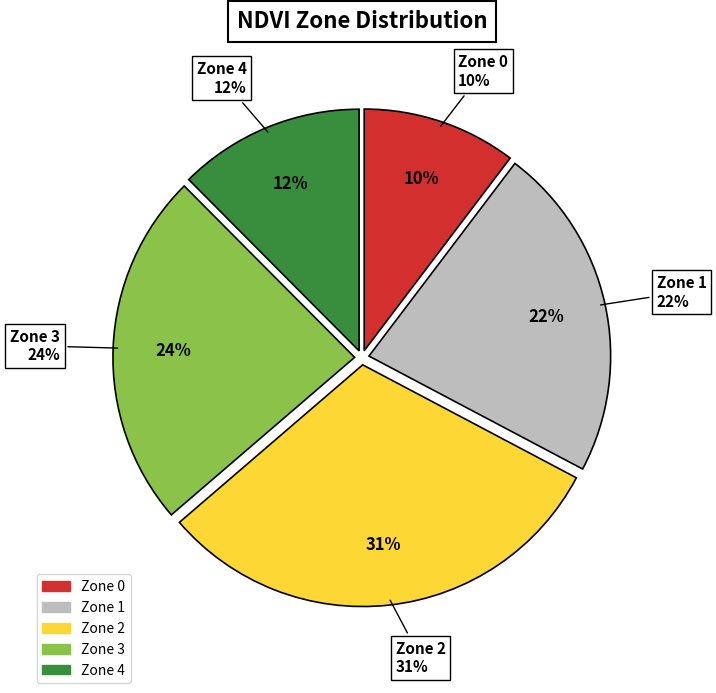

Which slice is the smallest?

Zone 0